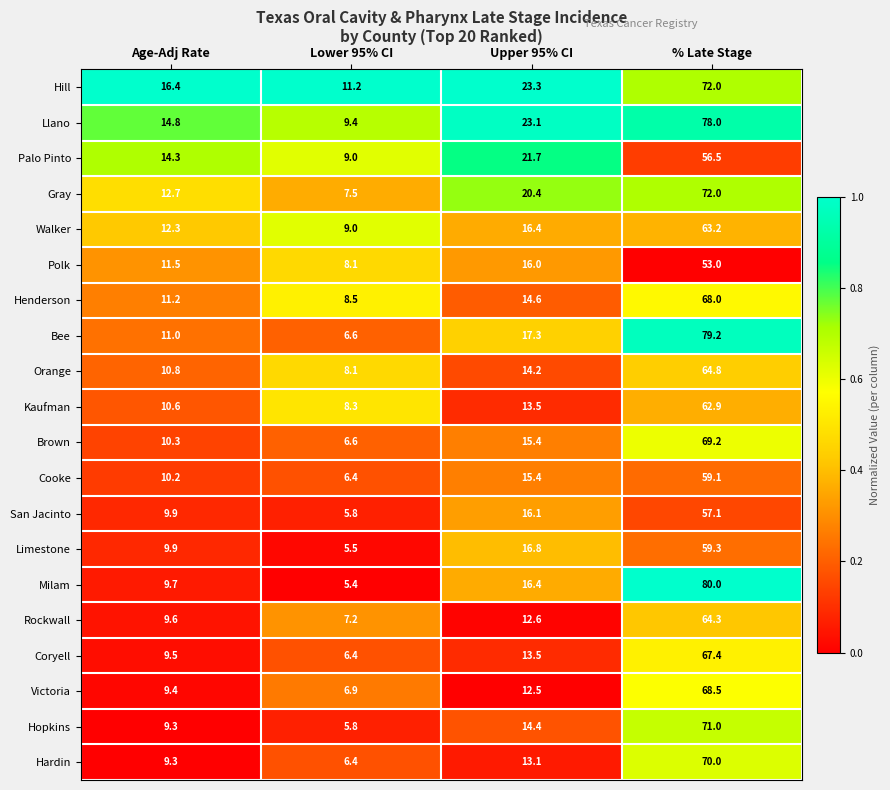

What is the total value across all series at Lower 95% CI?

148.1